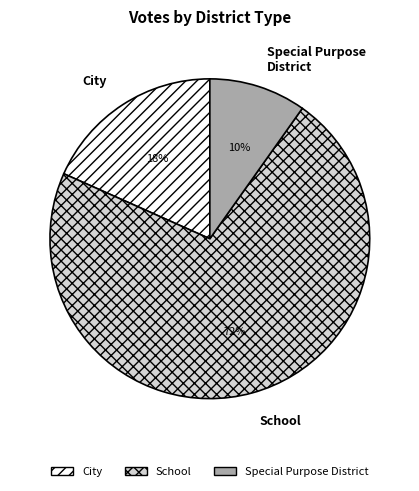

Which has a higher value, Special Purpose District or School?

School